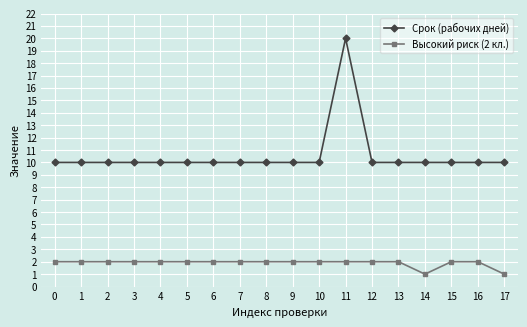

At which category is the sum across all series the highest?

11